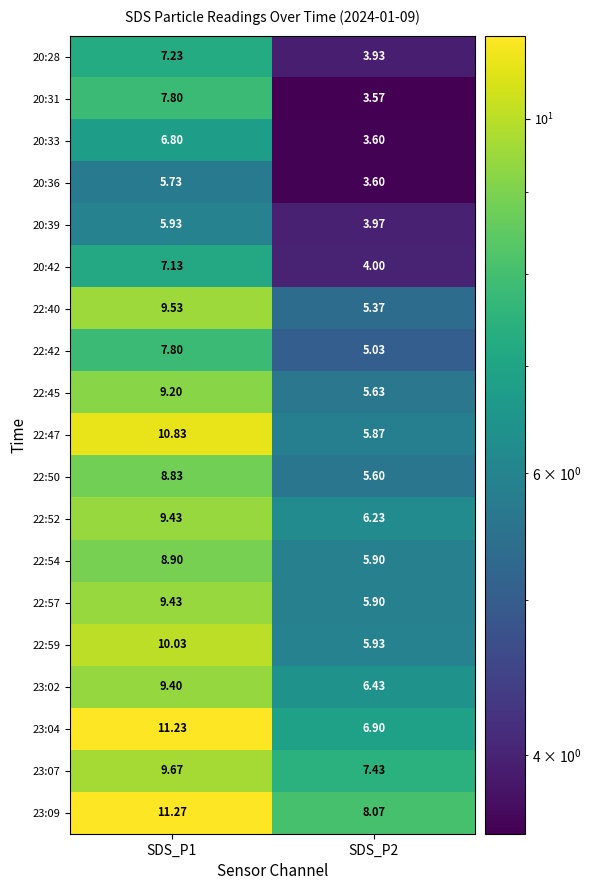

Is the value of 20:28 at SDS_P2 greater than the value of 22:40 at SDS_P2?

No